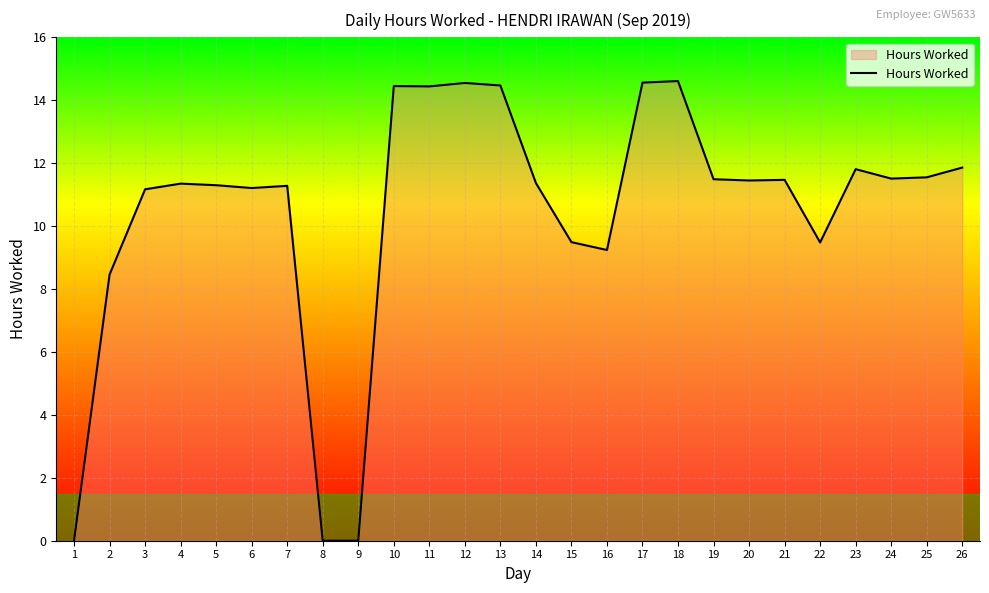

At which label is the value closest to 7?

2